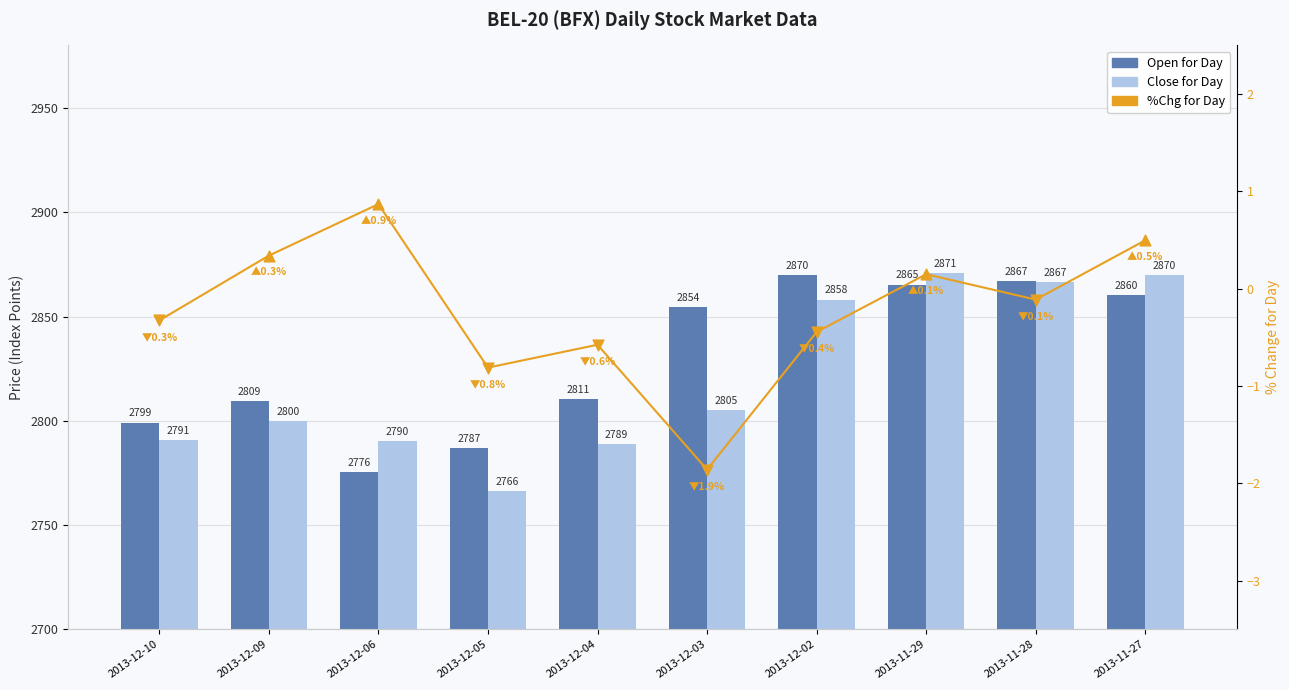

Which series has the largest Y range (max minus min)?

Close for Day